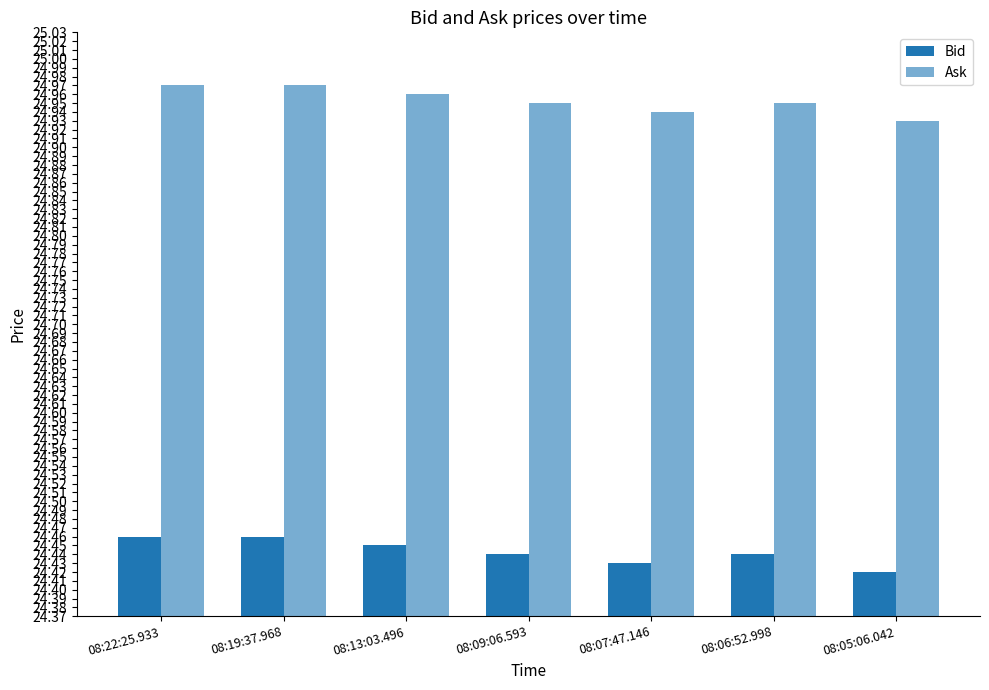

What is the difference between the highest and lowest values at 08:19:37.968?

0.5